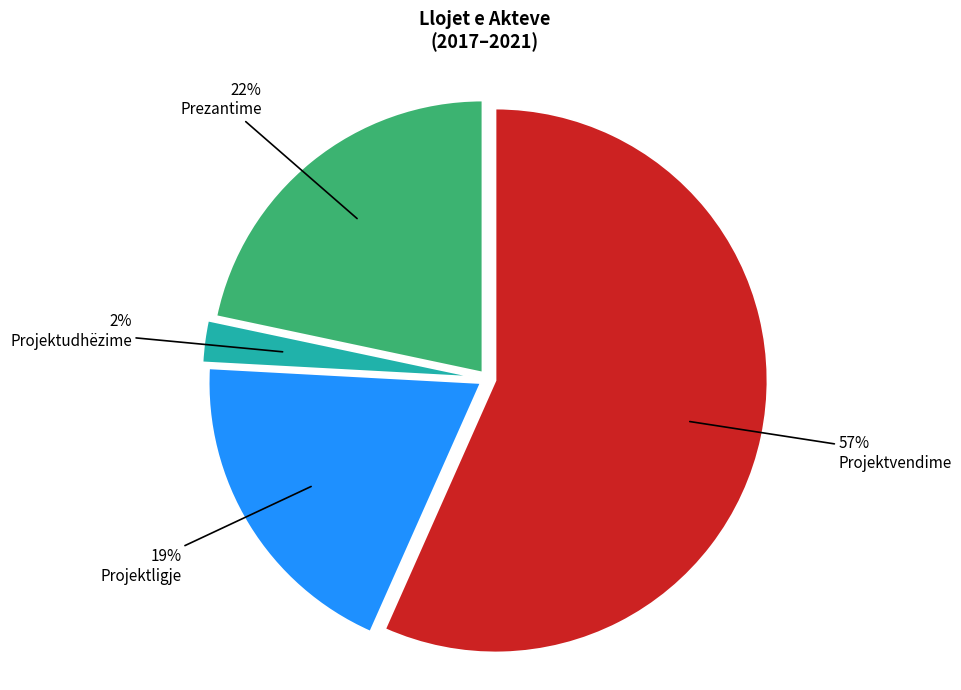

Does Projektvendime represent more than half of the total?

Yes